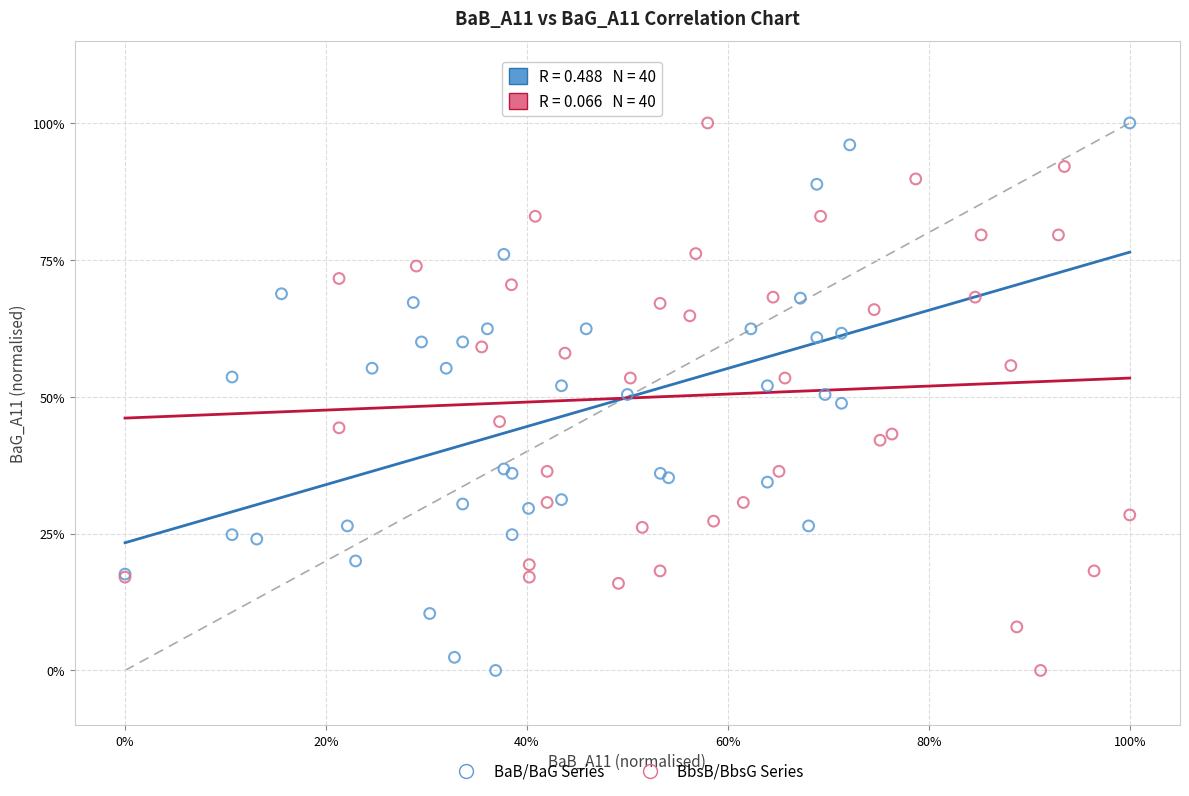

What are all the series names shown in the legend?

BaB/BaG Series, BbsB/BbsG Series